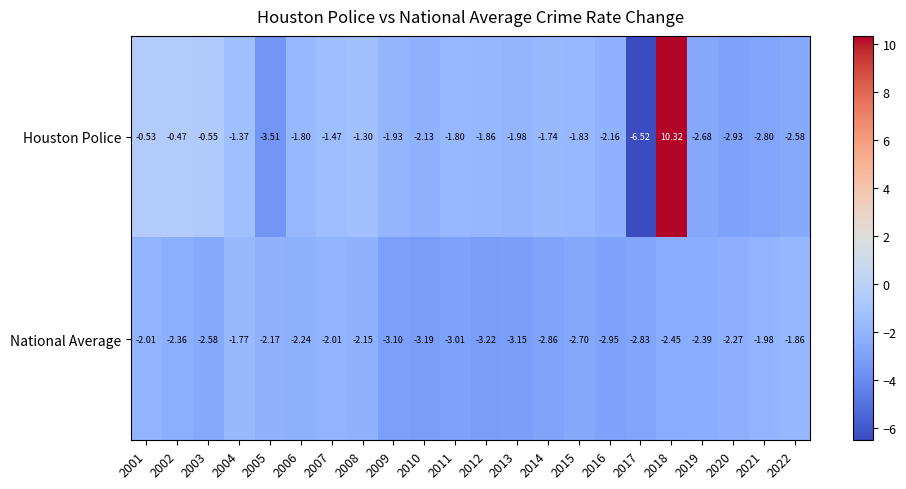

Rank the series by their maximum value, from lowest to highest.

National Average, Houston Police